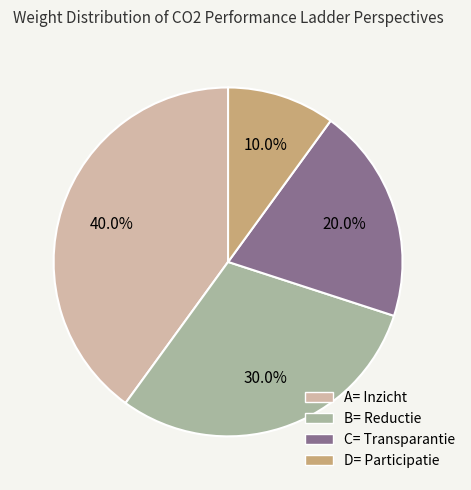

Which slice is the smallest?

D= Participatie